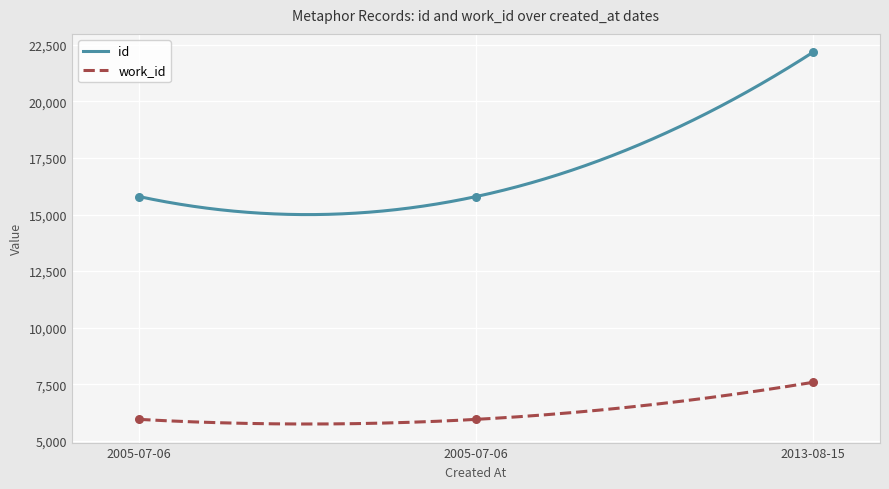

At how many categories does at least one series exceed 12817?

3